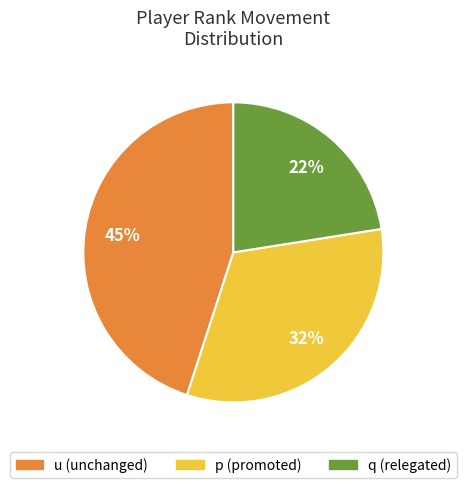

Combined, do q and p account for over 50%?

Yes